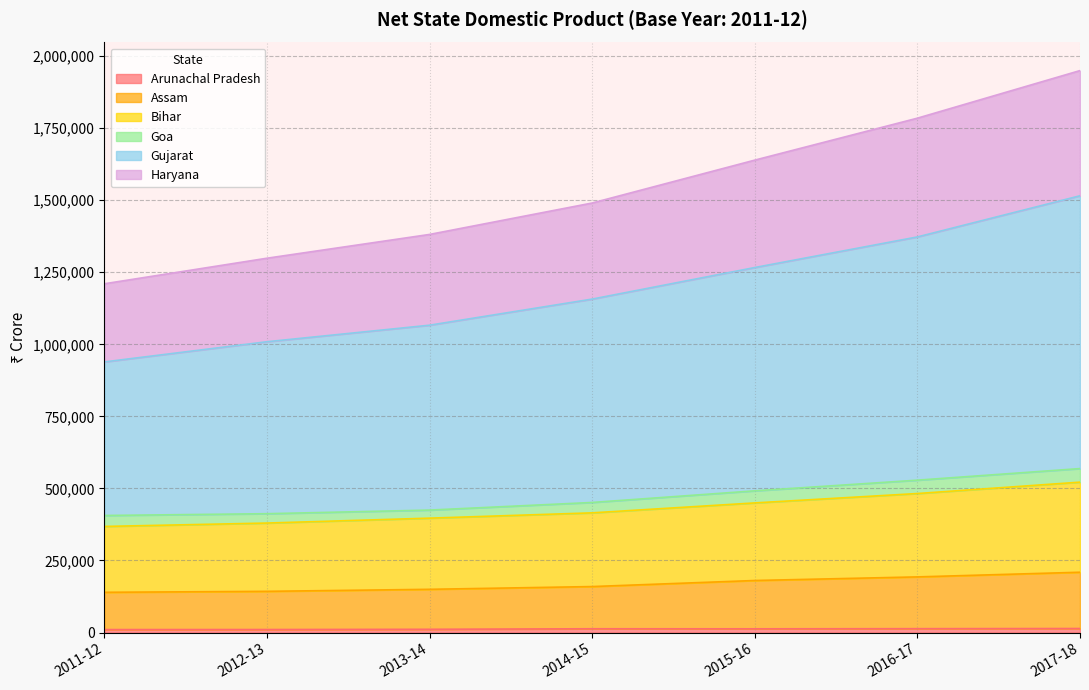

What is the difference between the highest and lowest values at 2017-18?

1935862